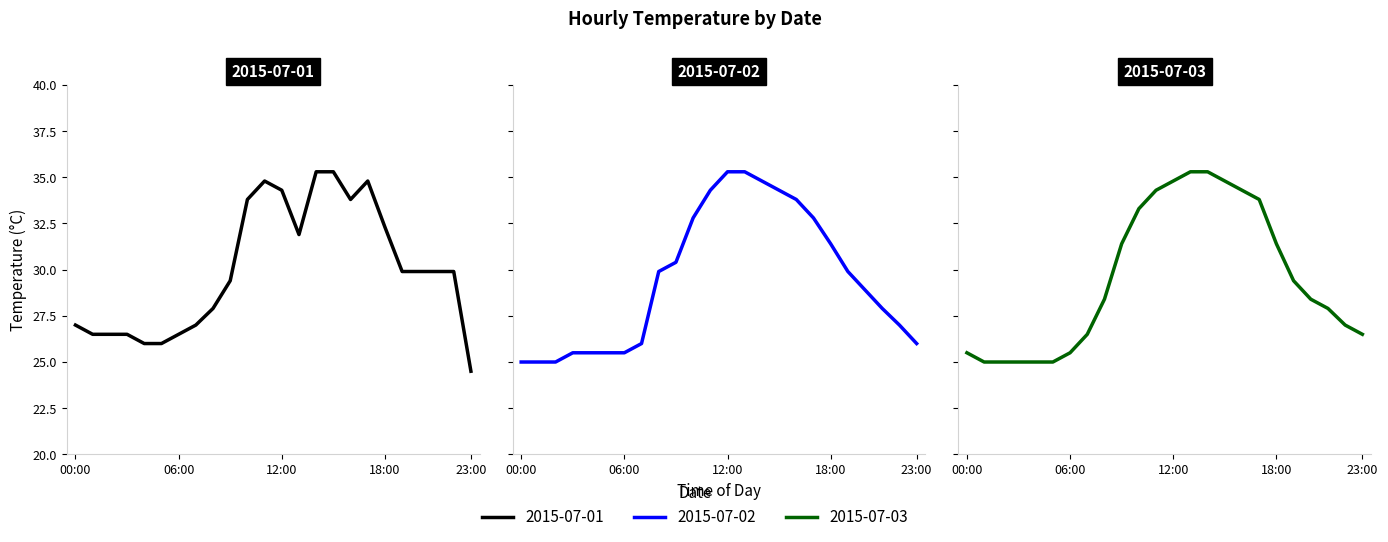

At which category does 2015-07-01 reach its first local valley?

13:00